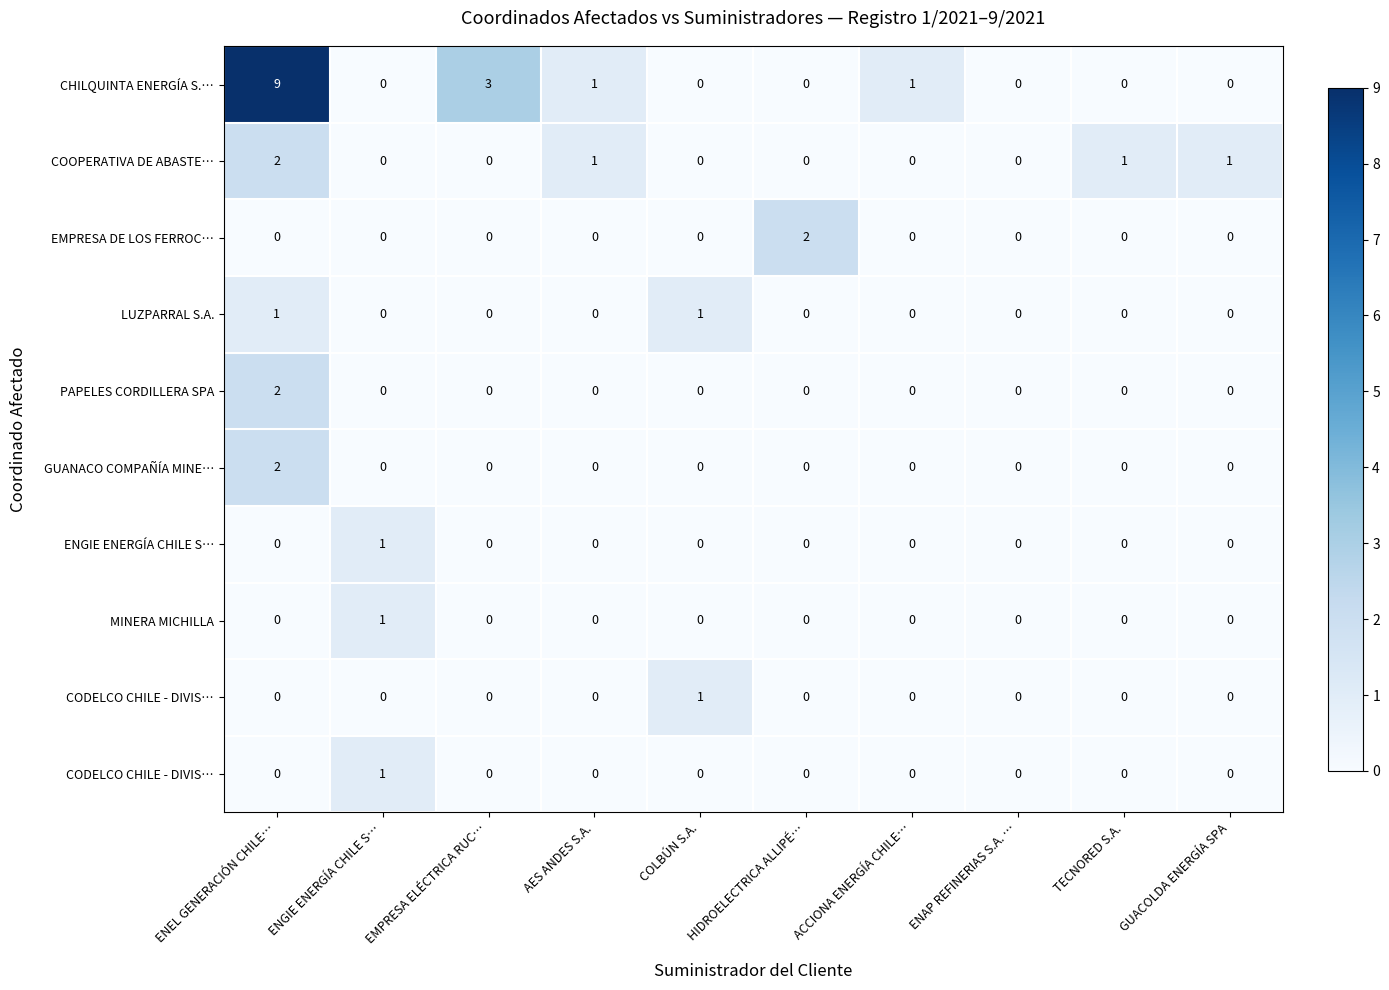

What is the spread (max minus min) of values at GUACOLDA ENERGÍA SPA?

1